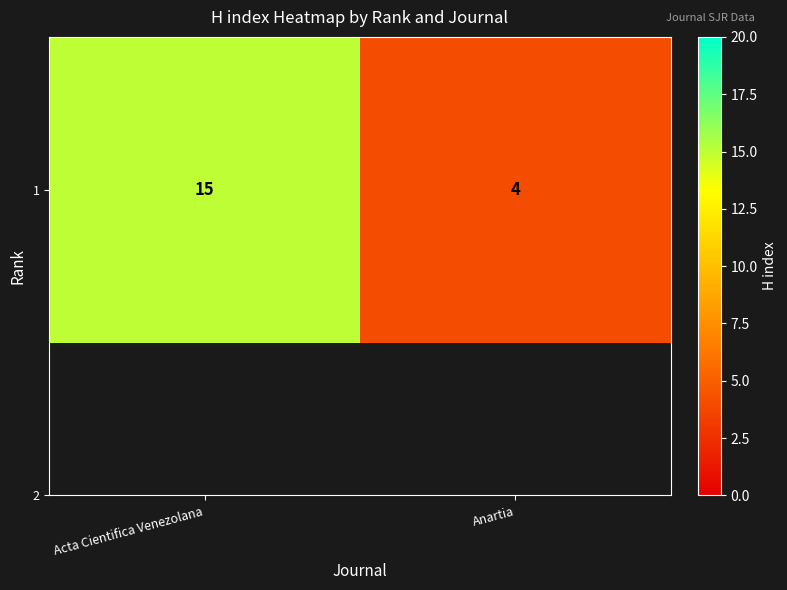

List the labels in order of value, largest first.

Acta Cientifica Venezolana, Anartia